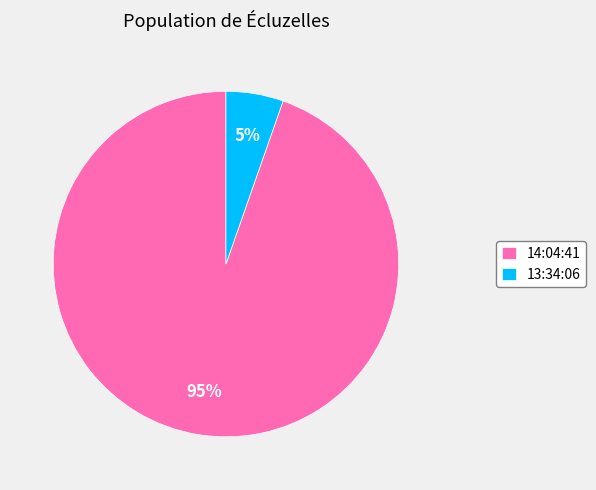

Is the sum of 13:34:06 and 14:04:41 greater than half?

Yes